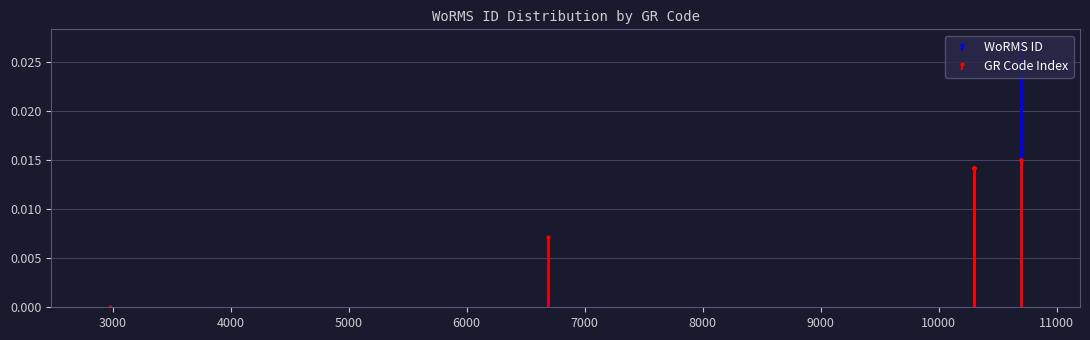

Which has a higher value, RCC10299 or RCC10698?

RCC10698